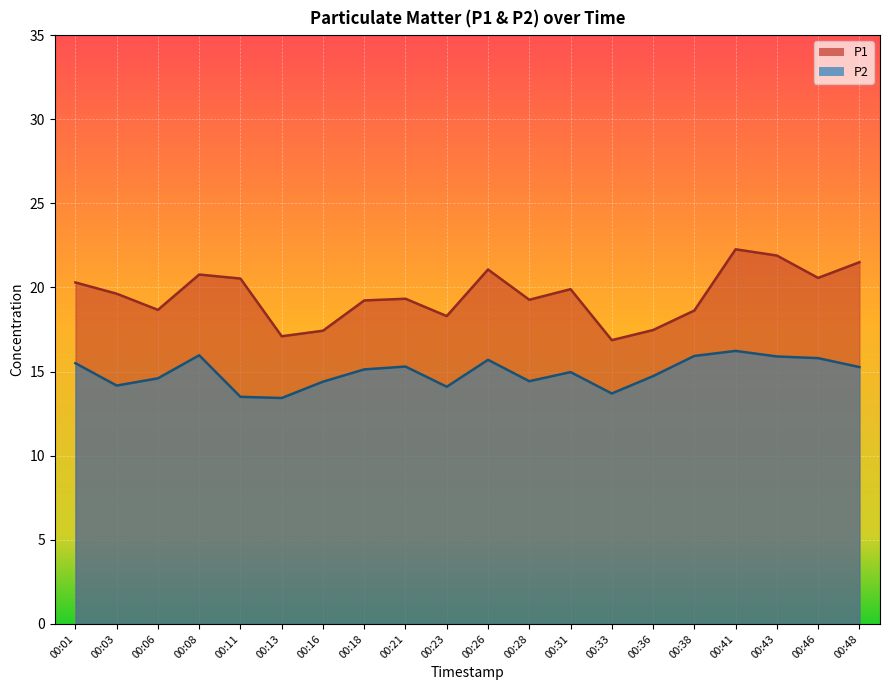

True or false: P1 and P2 intersect in this chart.

False